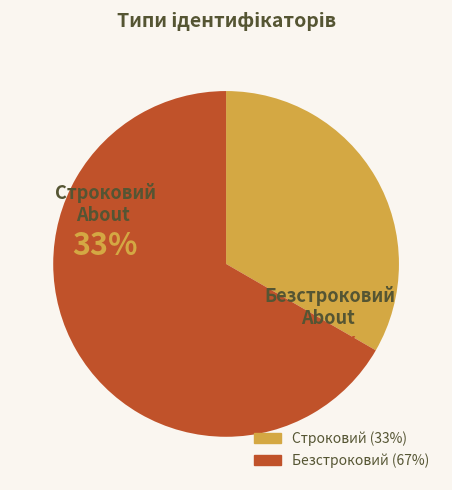

Is it true that Строковий is 39% of the pie?

False